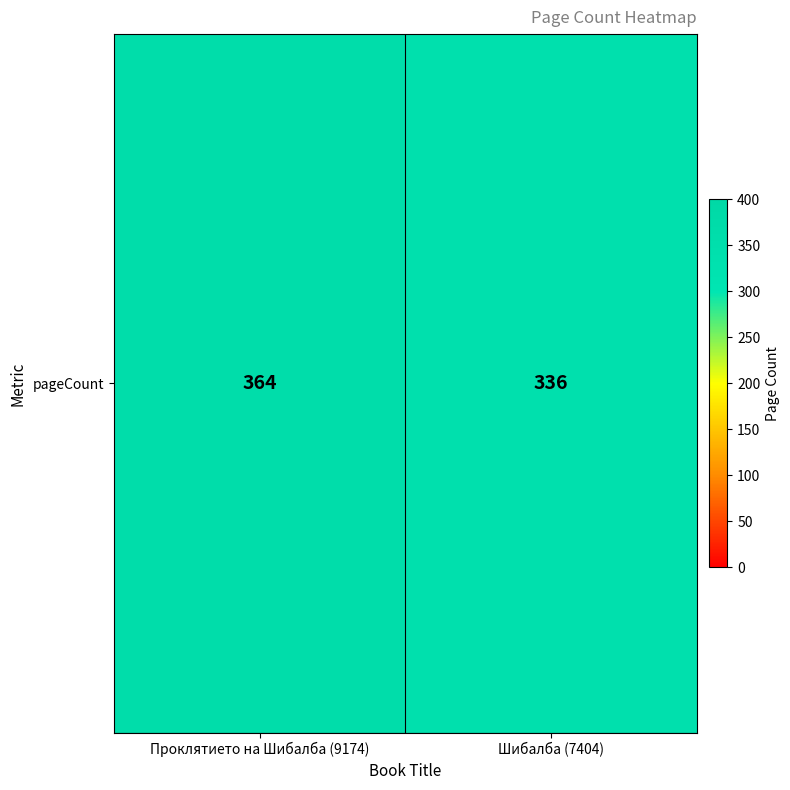

Count the values in the range 336 to 364.

2